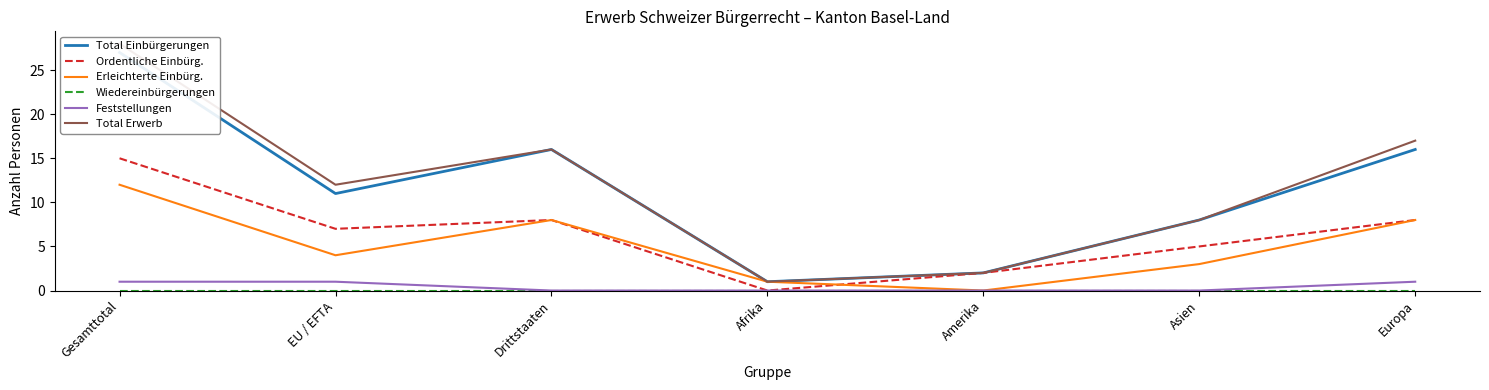

Which series has the largest total across all categories?

Total Erwerb